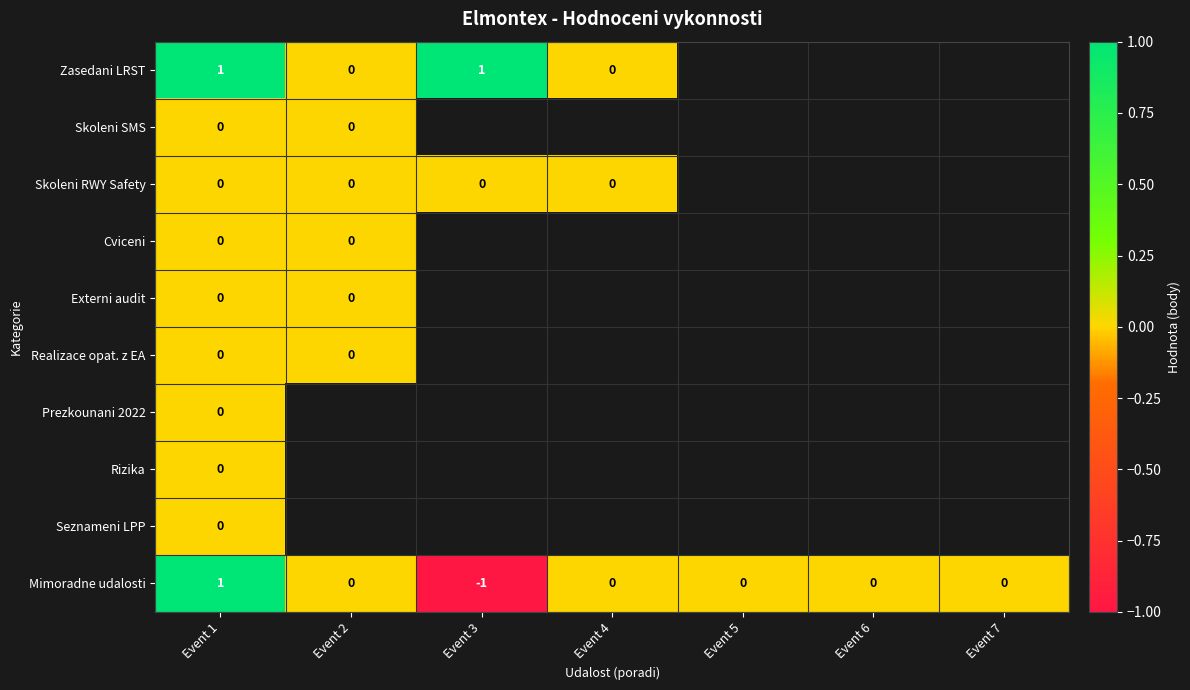

At how many categories does at least one series exceed 0?

2